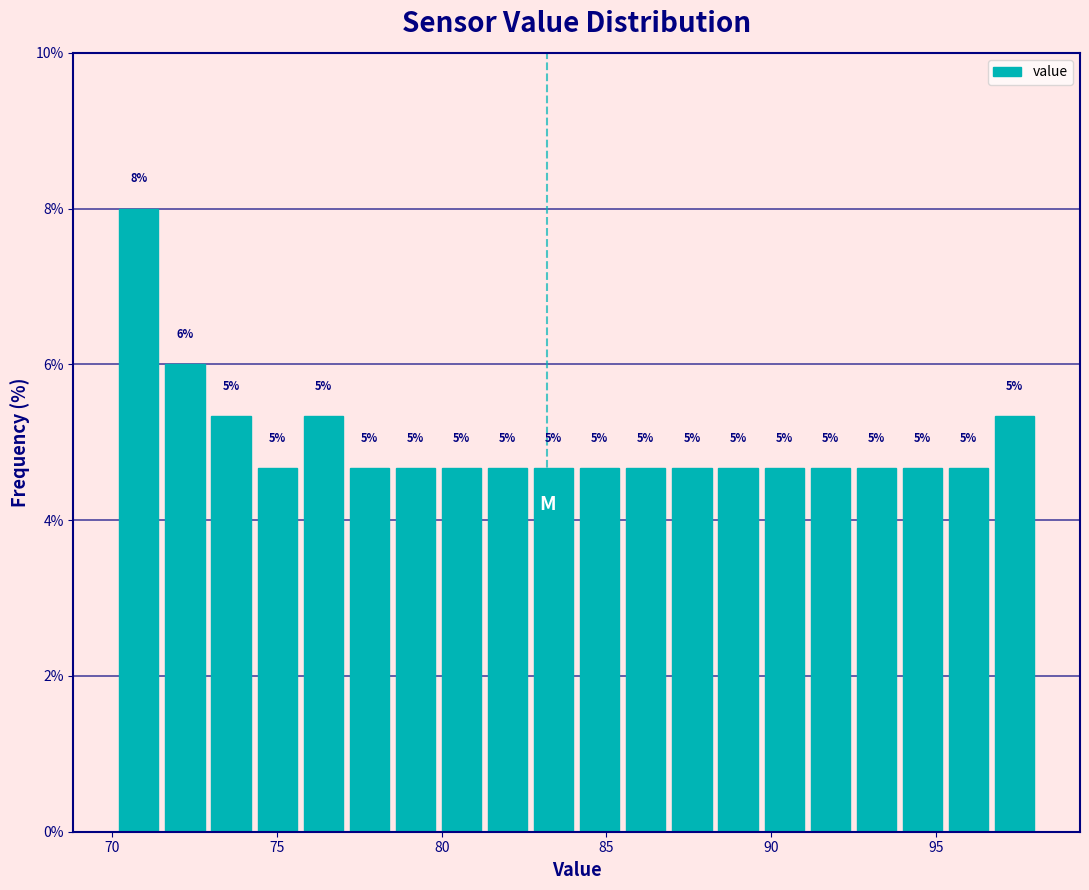

Read against the x-axis, roughly where is the centre of the tallest bar?

71.0